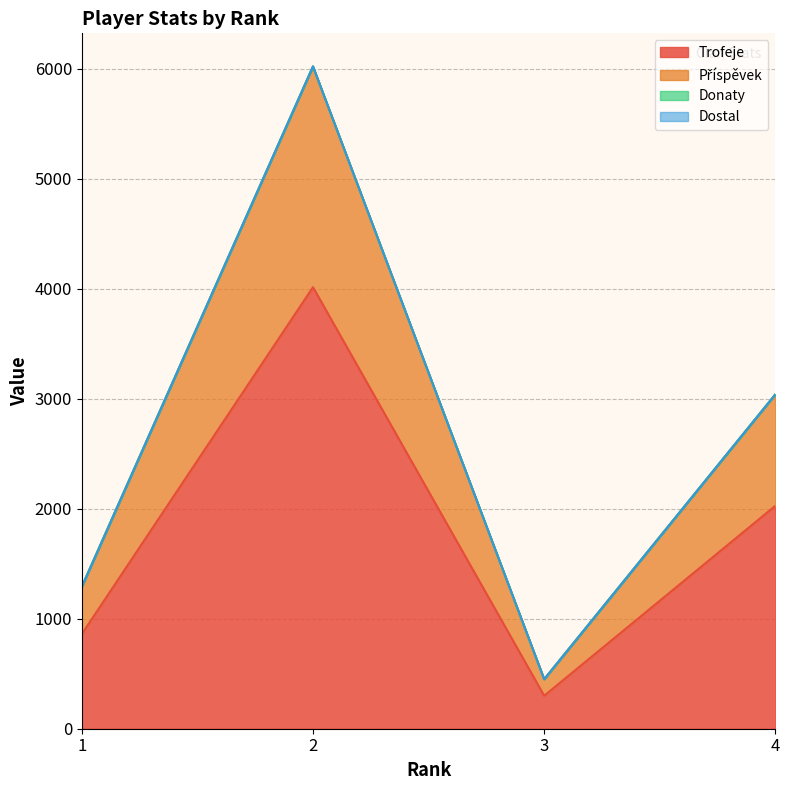

True or false: Trofeje and Příspěvek intersect in this chart.

False